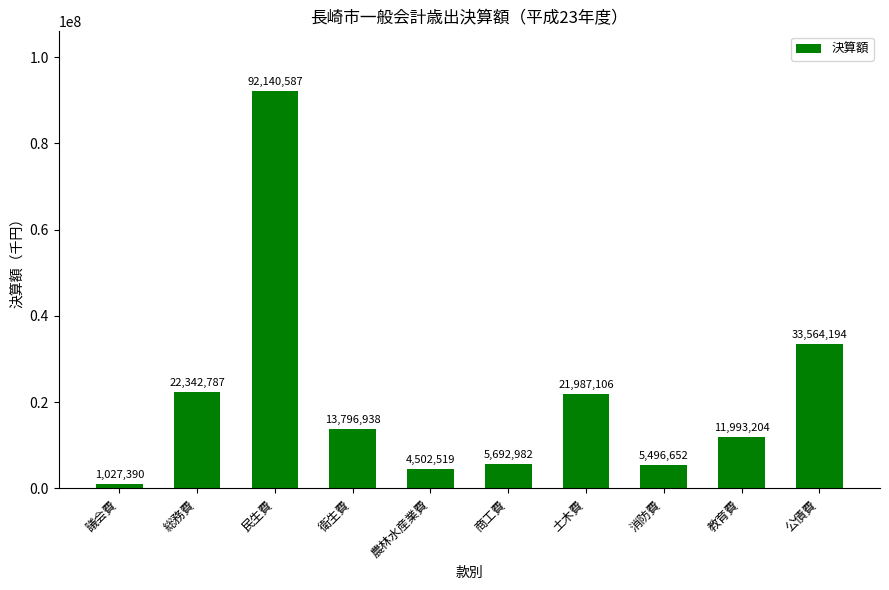

What is the difference between the maximum and minimum values?

91113197